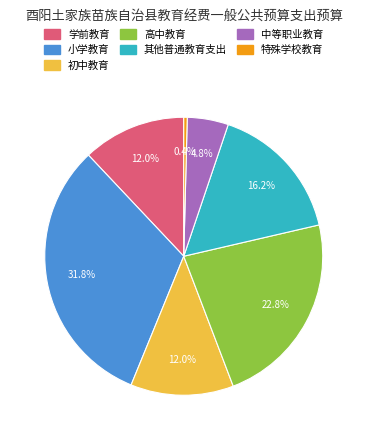

Is 小学教育 the majority of the pie?

No